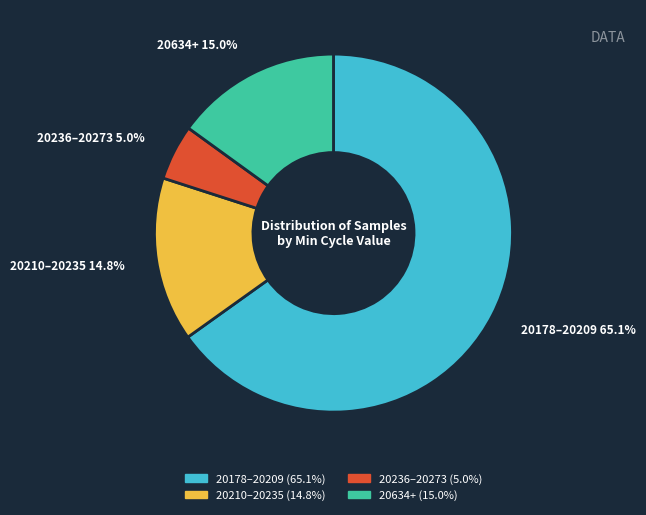

Is there a majority slice in this chart?

Yes